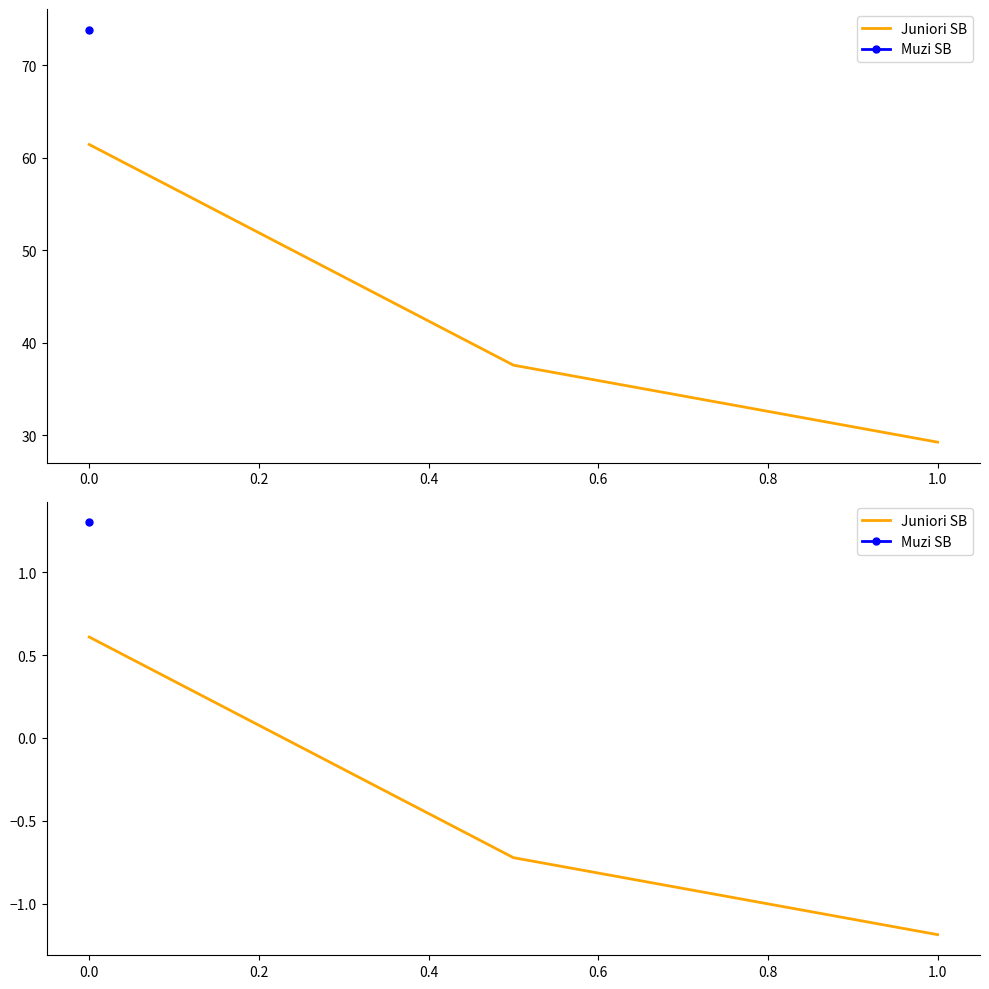

How many lines are shown in the chart?

1